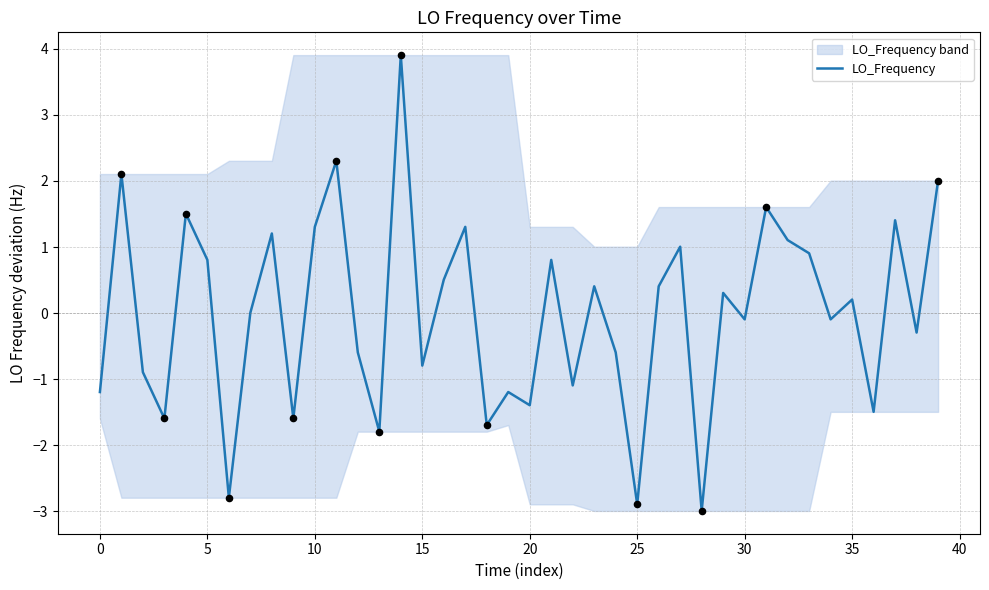

Which has a higher value, 21 or 18?

21